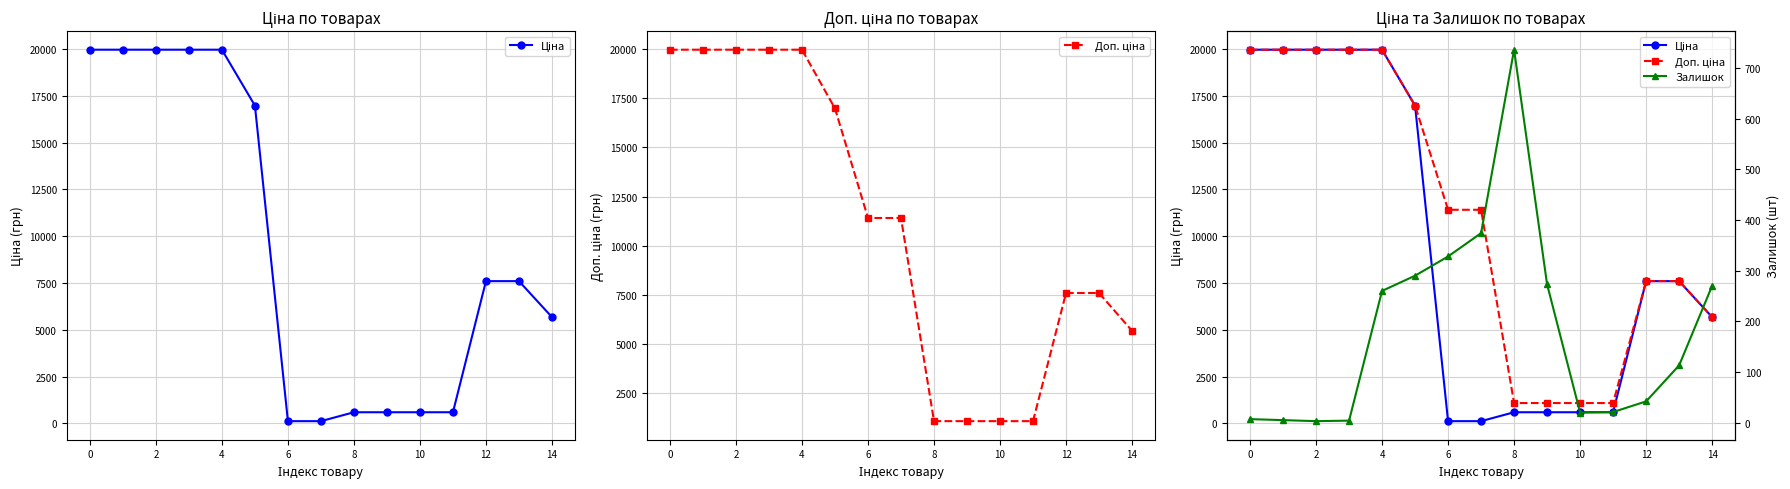

What is the value of the Залишок point at the 12th from the left?

21.0